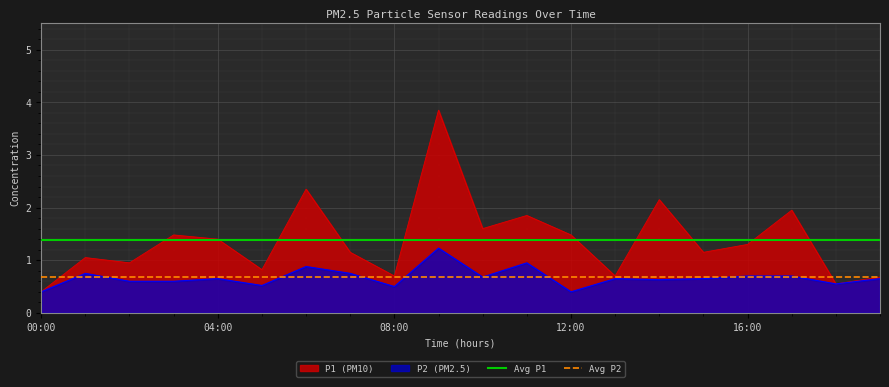

True or false: Avg P1 and Avg P2 intersect in this chart.

False